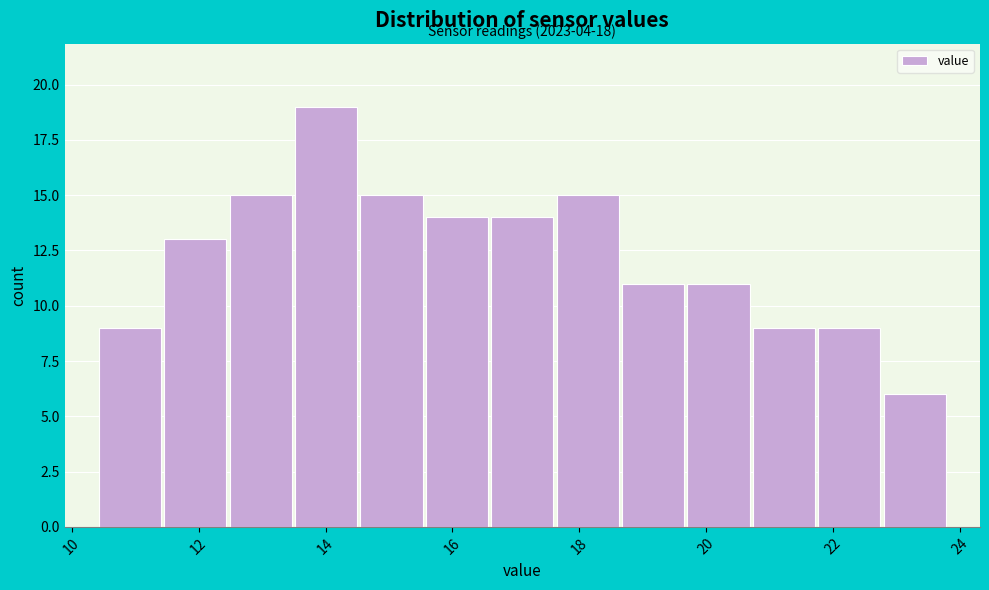

Over which range of the x-axis is the bar tallest?

13.4 to 14.6